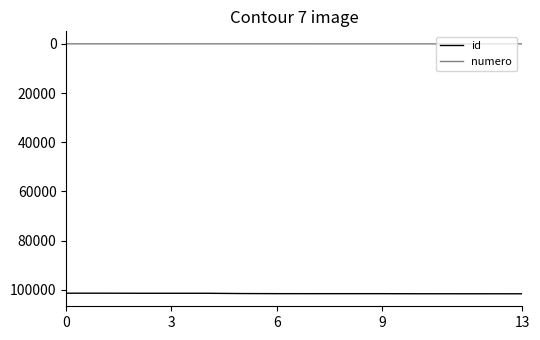

How many categories are shown in the chart?

14